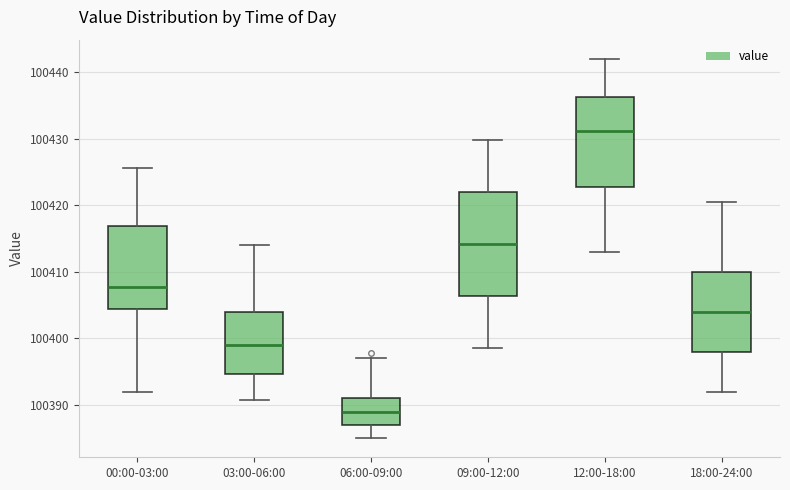

Comparing the boxes themselves (not the whiskers), which one is the tallest?

09:00-12:00